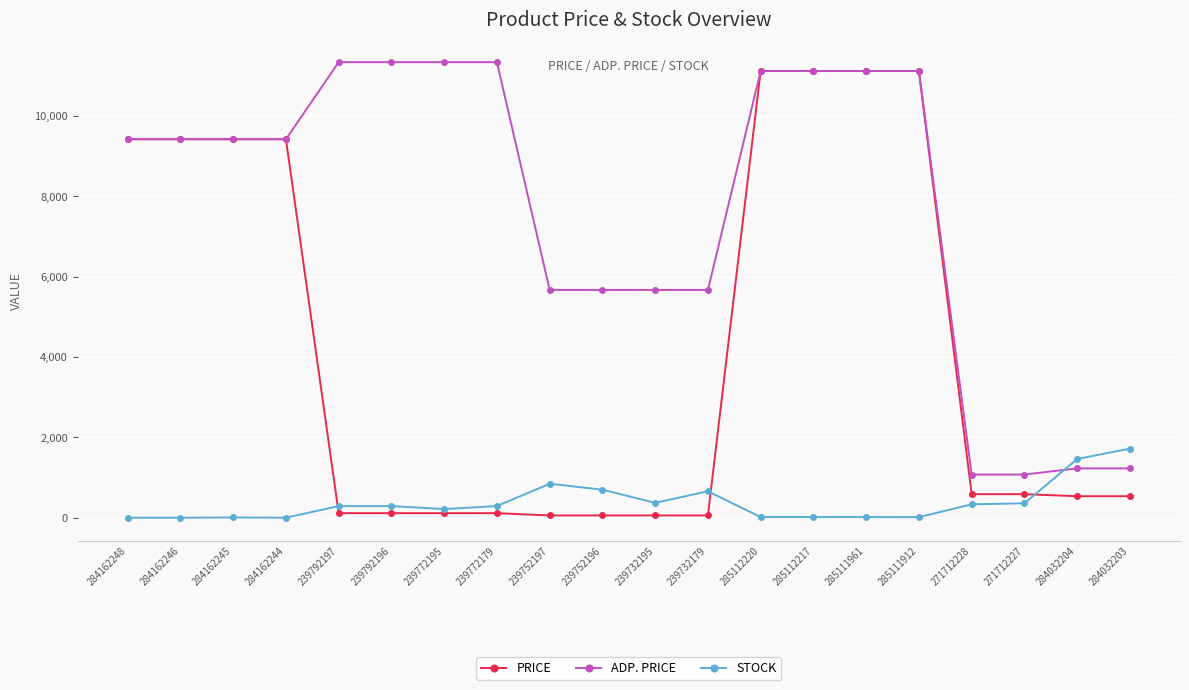

What is the value of the ADP. PRICE point at the 2nd from the left?

9416.9